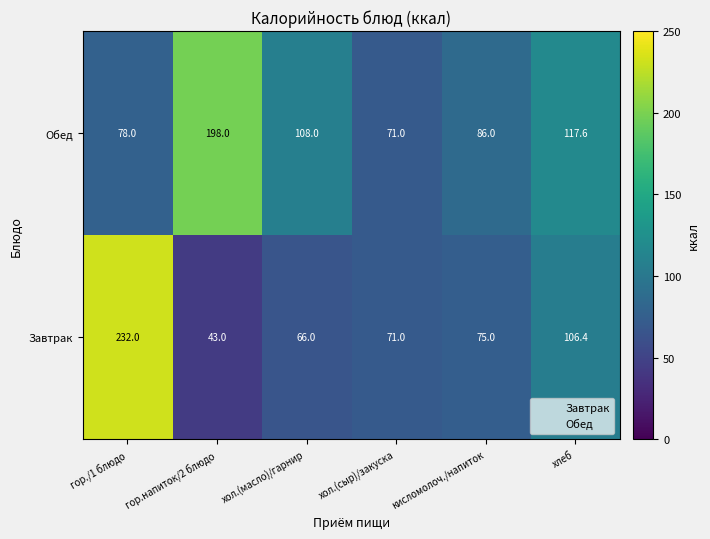

Rank the series by their average value, from highest to lowest.

Обед, Завтрак